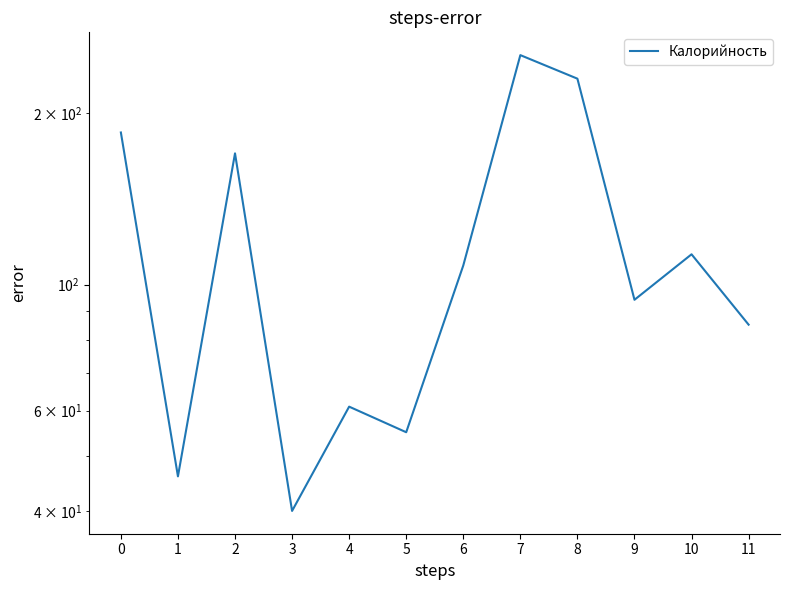

What is the sum of the values at 8 and 5?

285